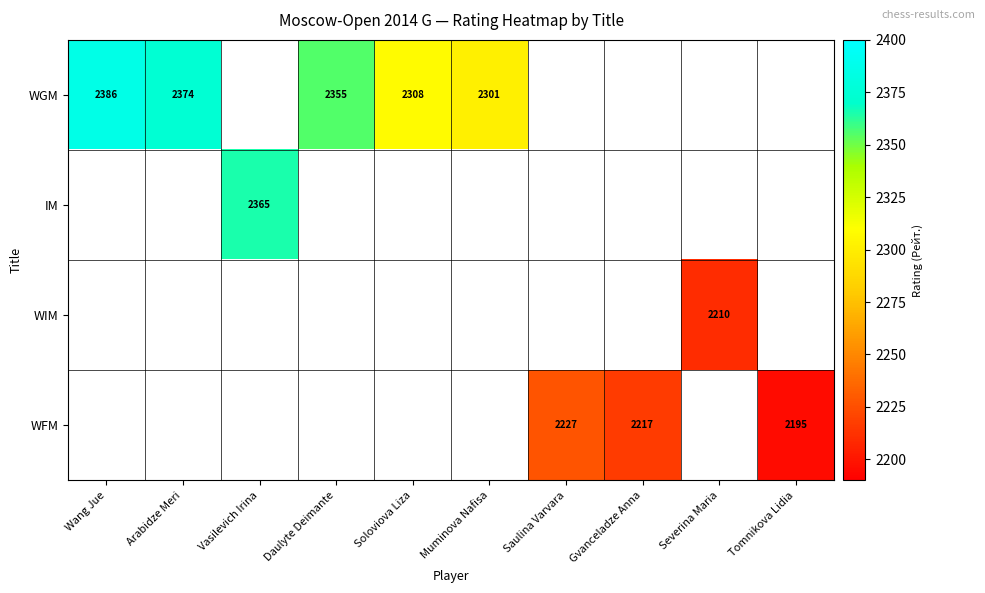

Rank the series at Gvanceladze Anna from lowest to highest value.

WGM, IM, WIM, WFM